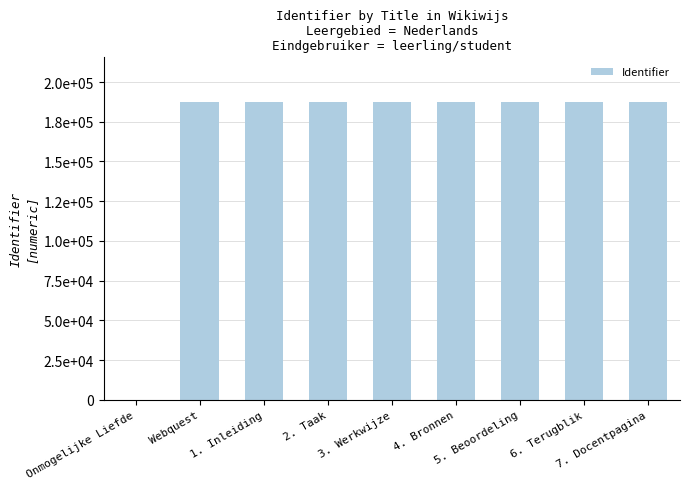

Are the bars horizontal?

No